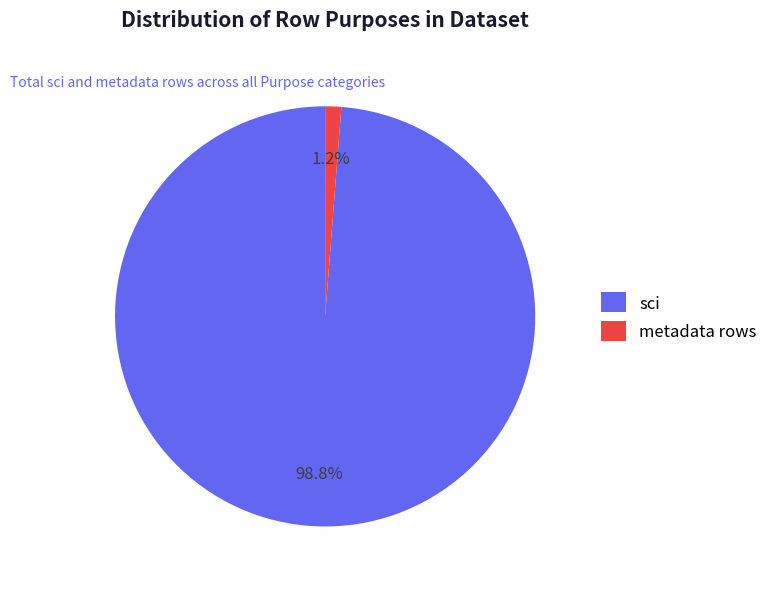

Count the number of slices in the pie.

2